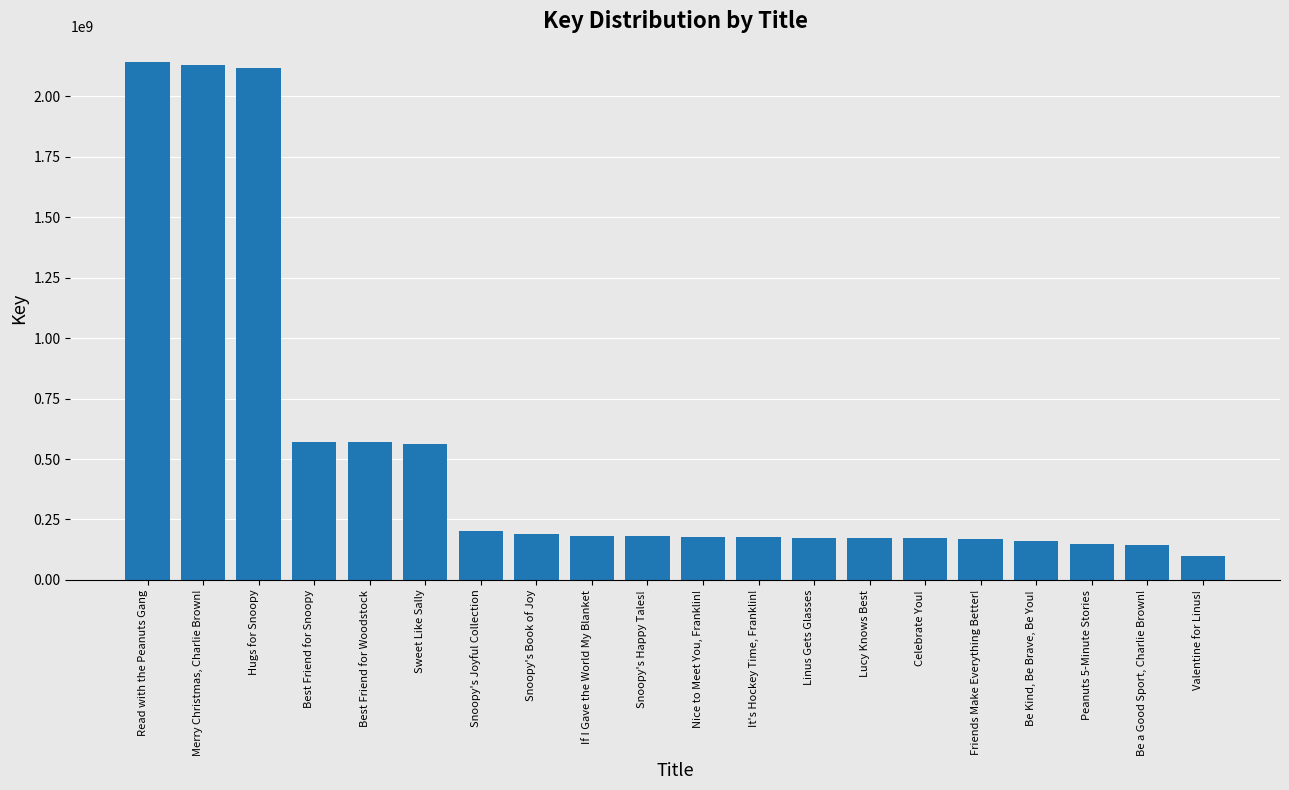

The value at Peanuts 5-Minute Stories is 147798127. True or false?

True